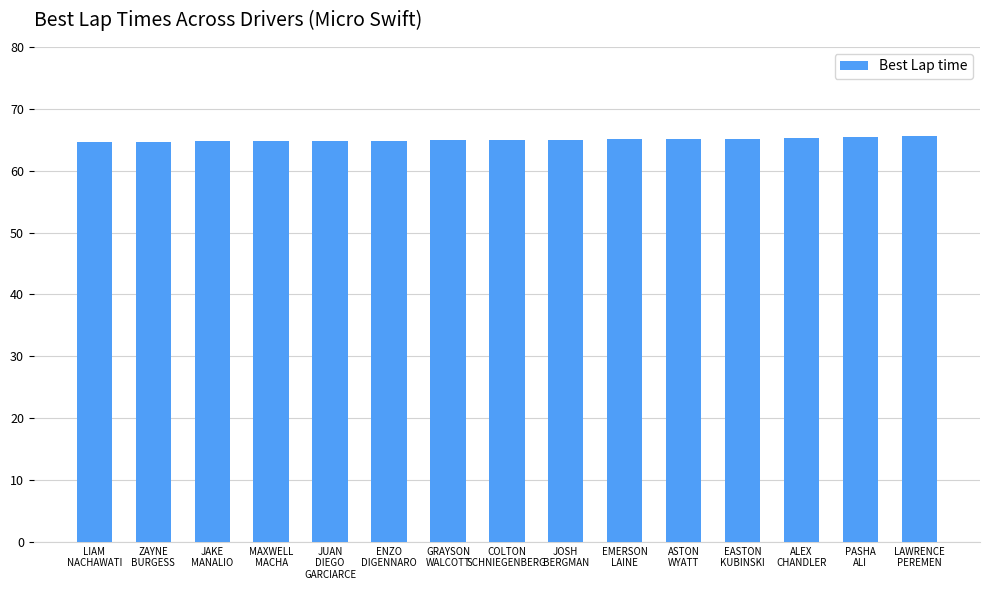

What is the maximum value shown in the chart?

65.6